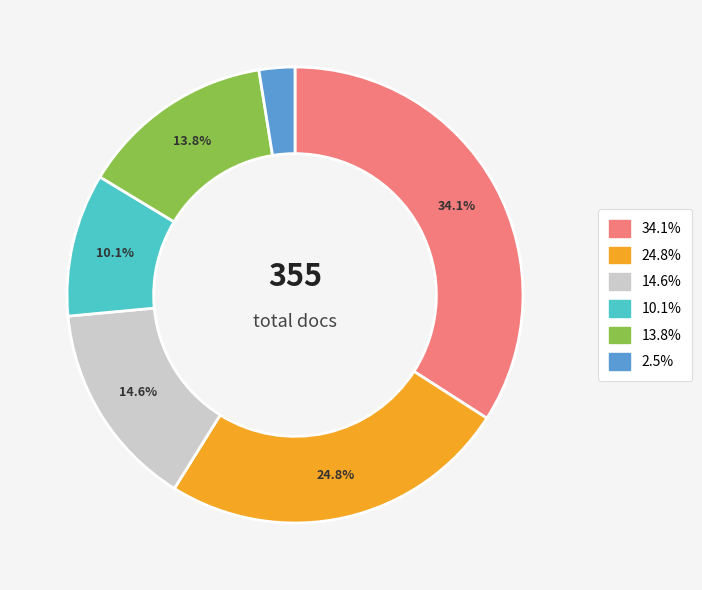

Is there a majority slice in this chart?

No